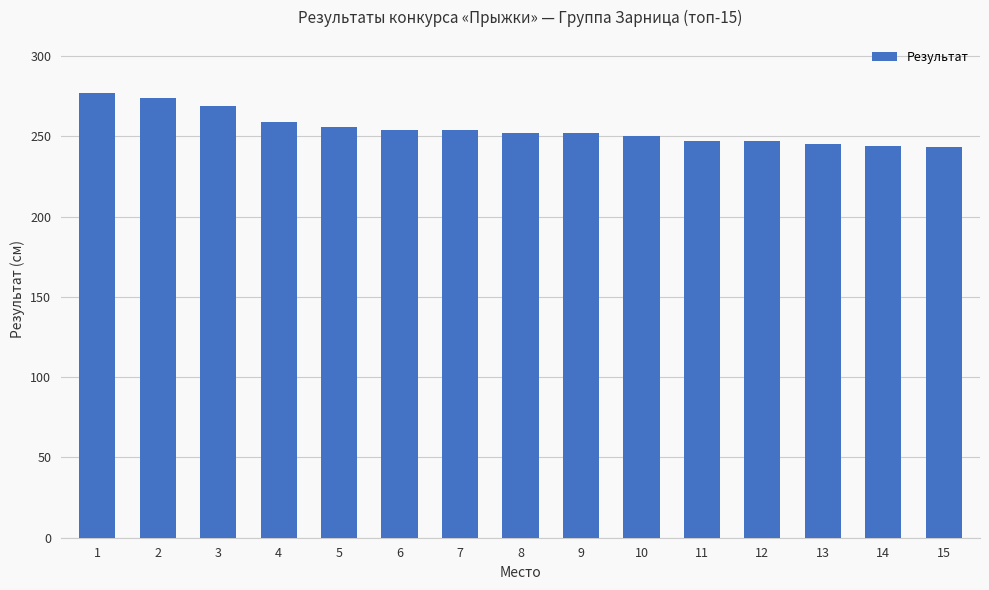

How many bars are there in total?

15